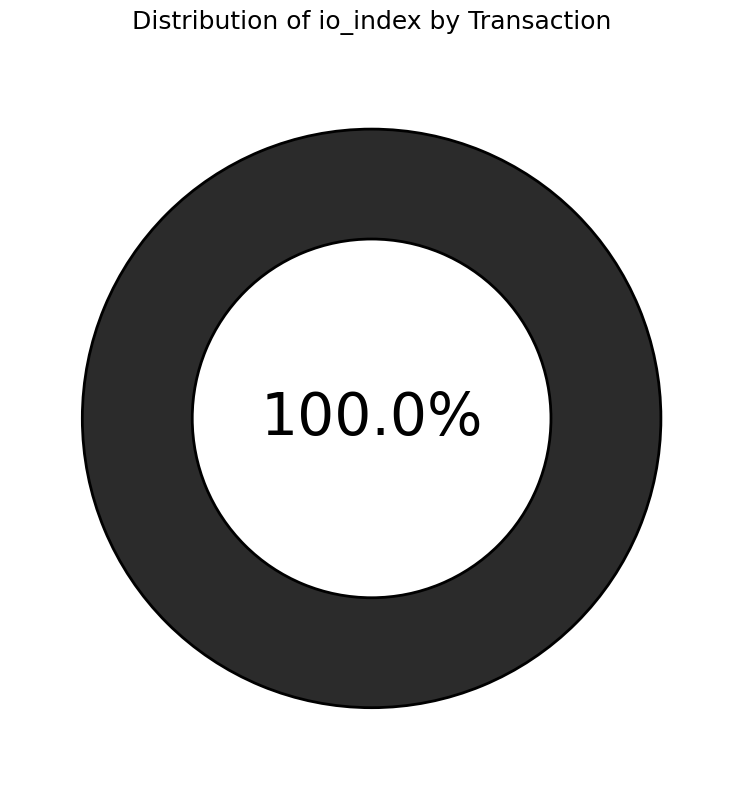

Which category has the smallest portion of the pie?

tx_index_0